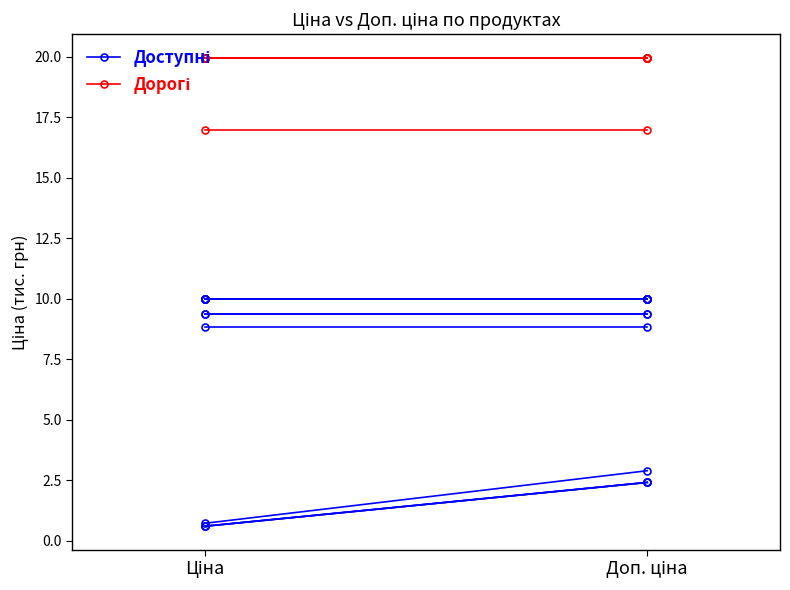

What are all the series names shown in the legend?

Доступні, Дорогі